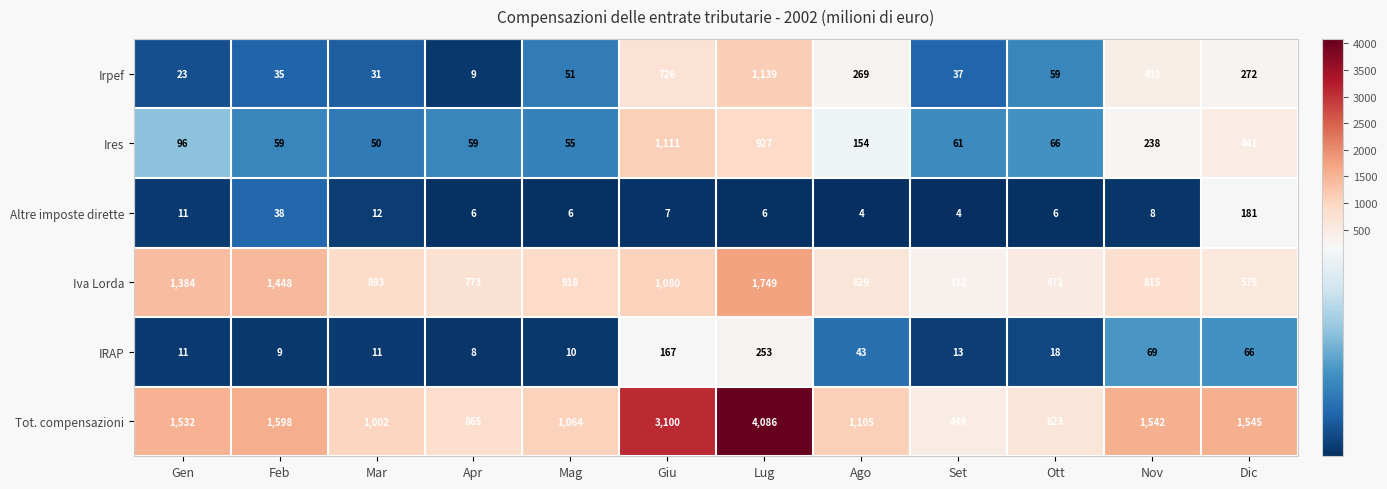

Is it true that Iva Lorda equals 269 at Ago?

False